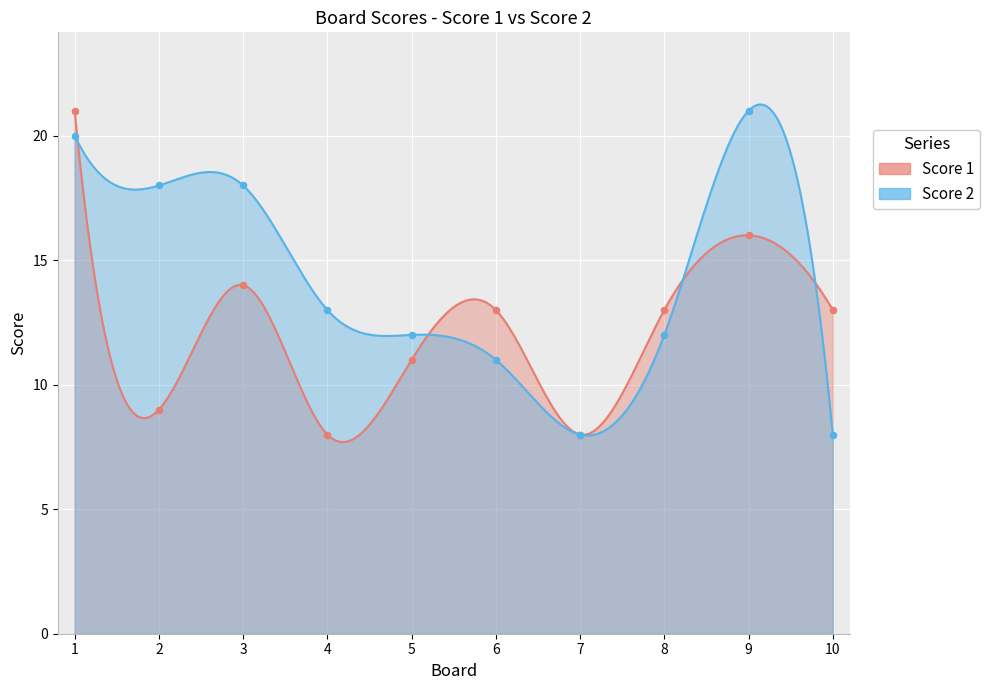

Which series has the largest Y range (max minus min)?

Score 1